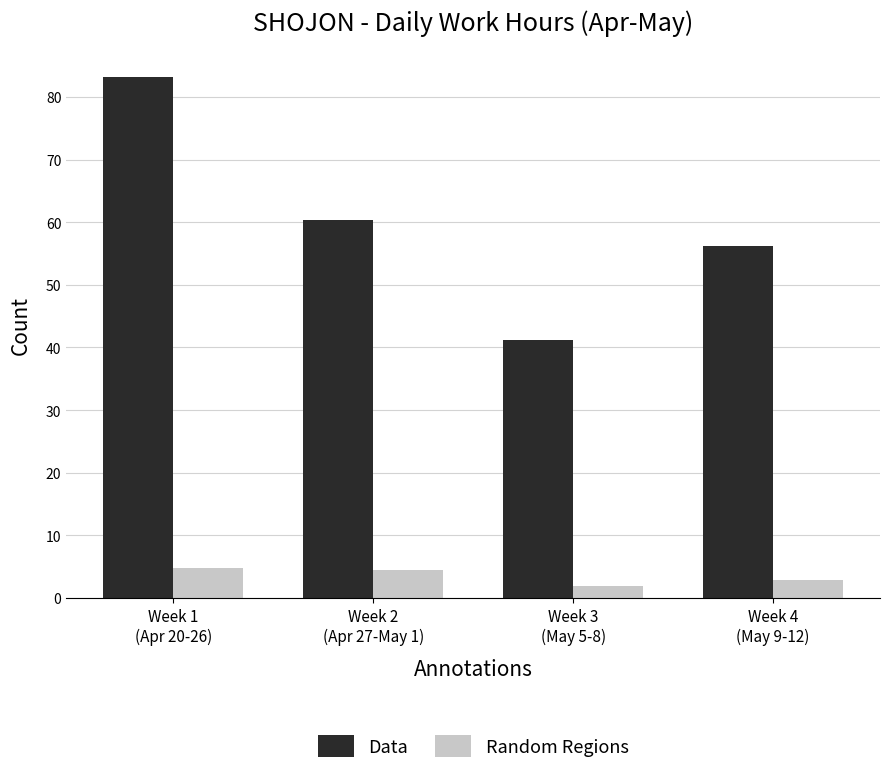

How many groups of bars are there?

4